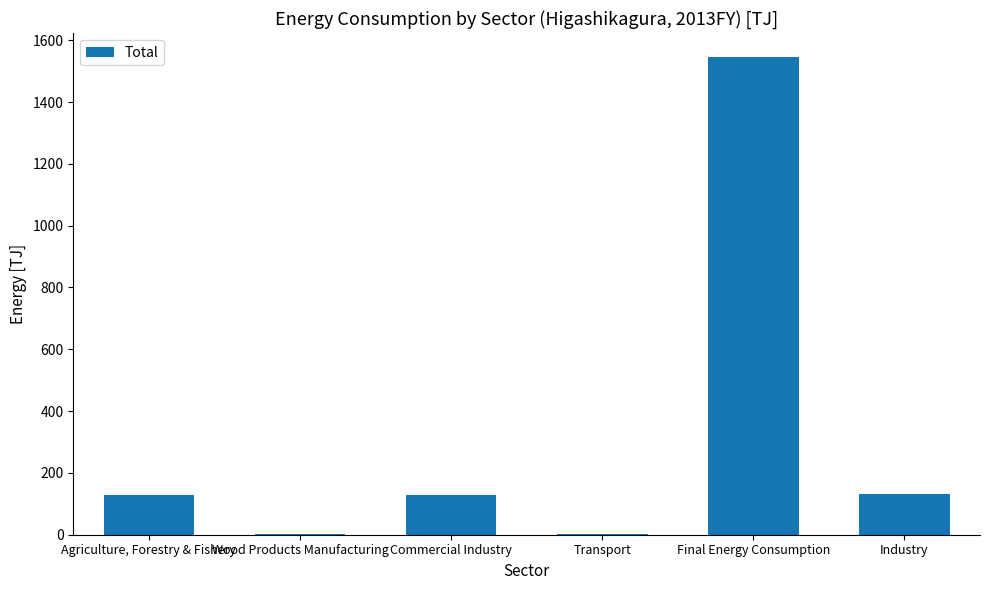

What is the change in value from Agriculture, Forestry & Fishery to Commercial Industry?

+1.5